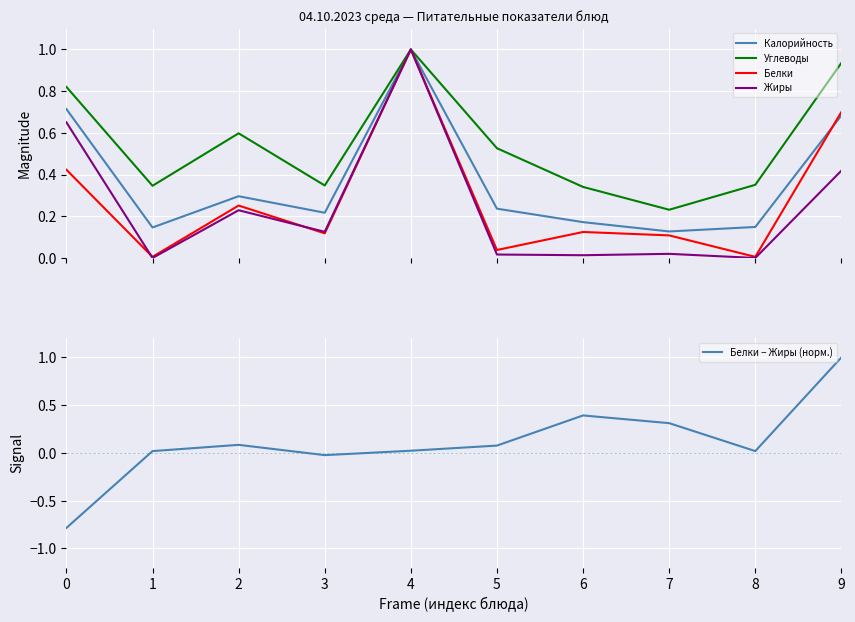

What is the lowest value of the Белки − Жиры (норм.) series?

-0.8